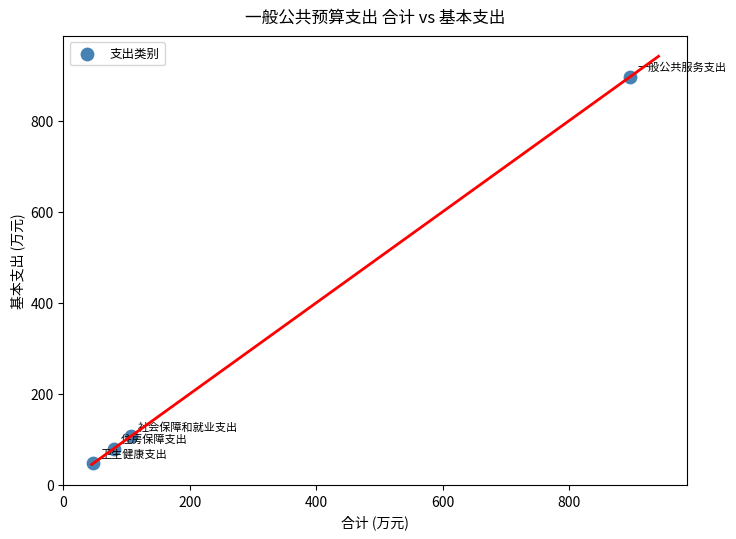

What is the average X value?

282.4